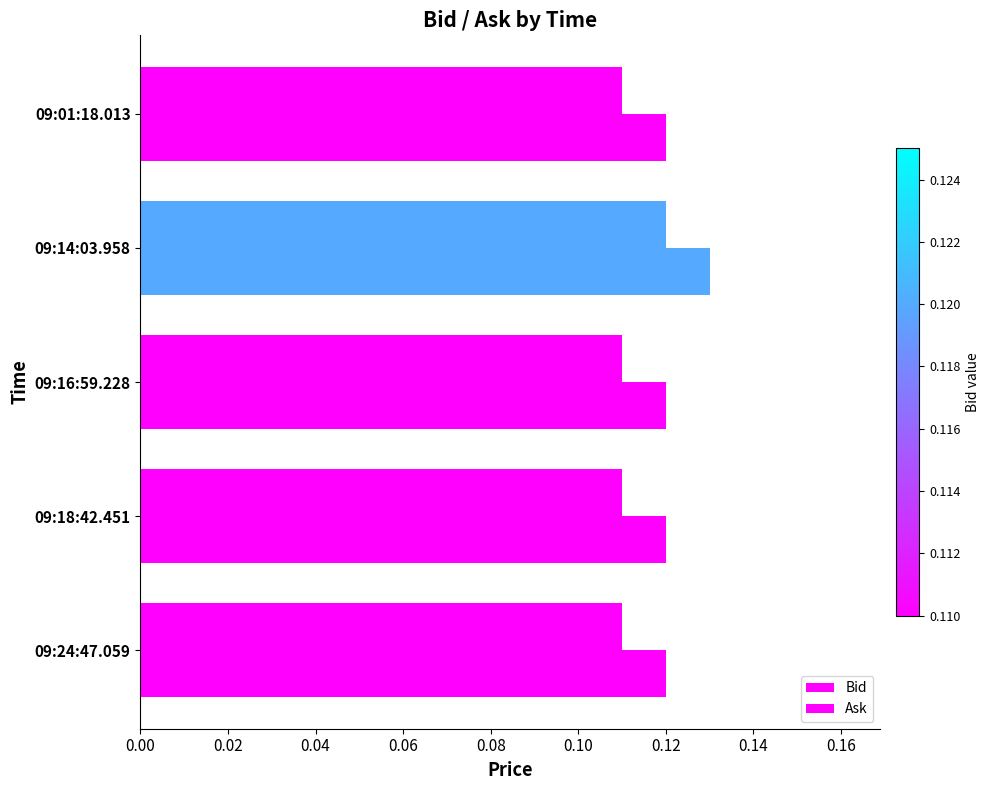

Reading right to left, transcribe all the data shown in this chart.

Bid: 0.1	0.1	0.1	0.1	0.1
Ask: 0.1	0.1	0.1	0.1	0.1